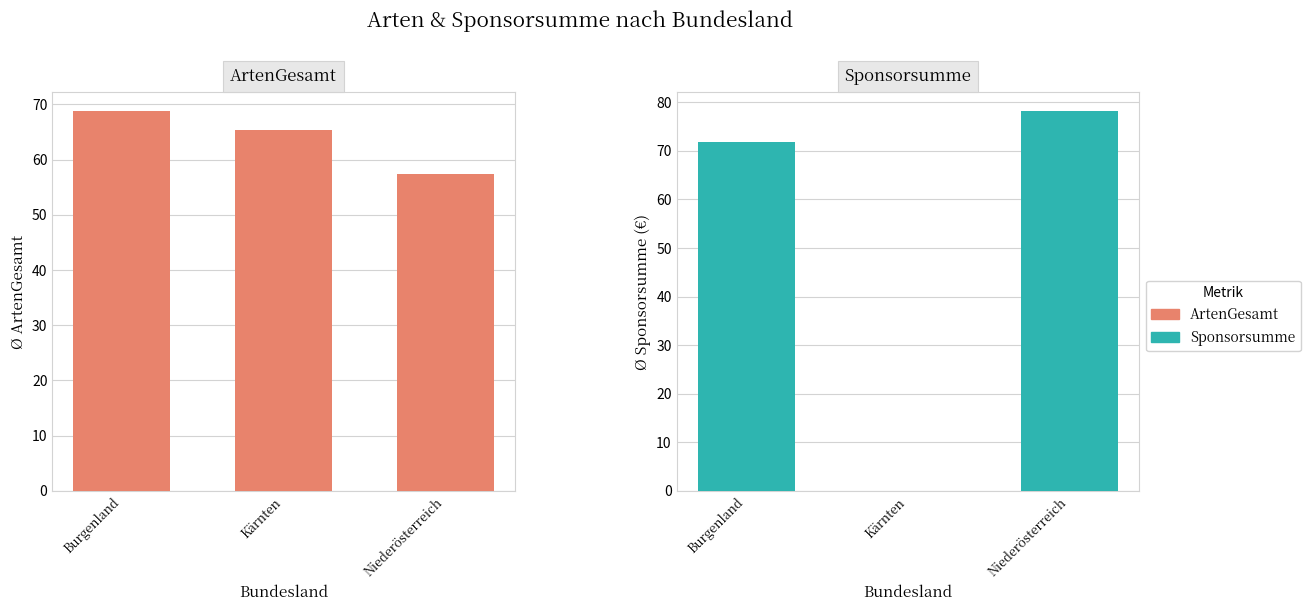

Where is Sponsorsumme nearest to the value 39?

Burgenland